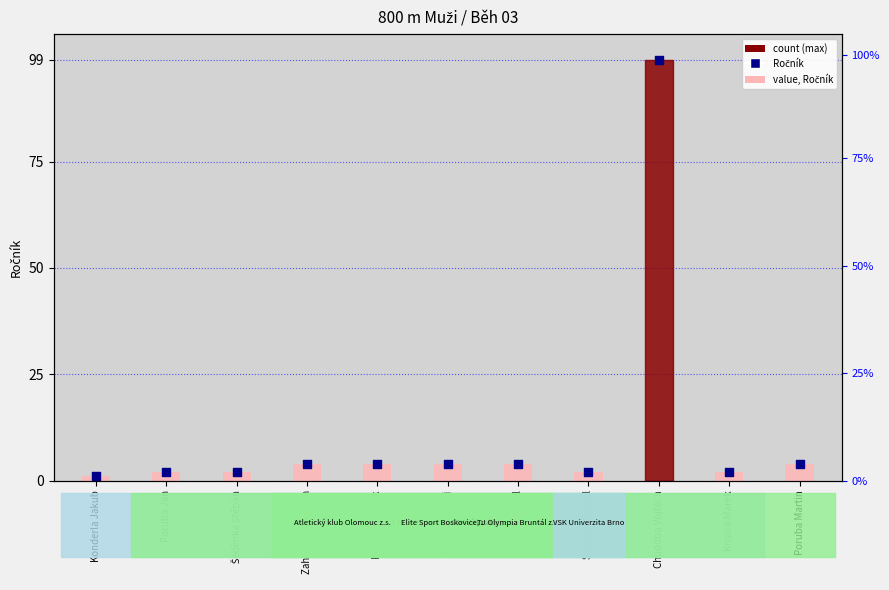

What is the total value across all series at Slavíček Michal?

4